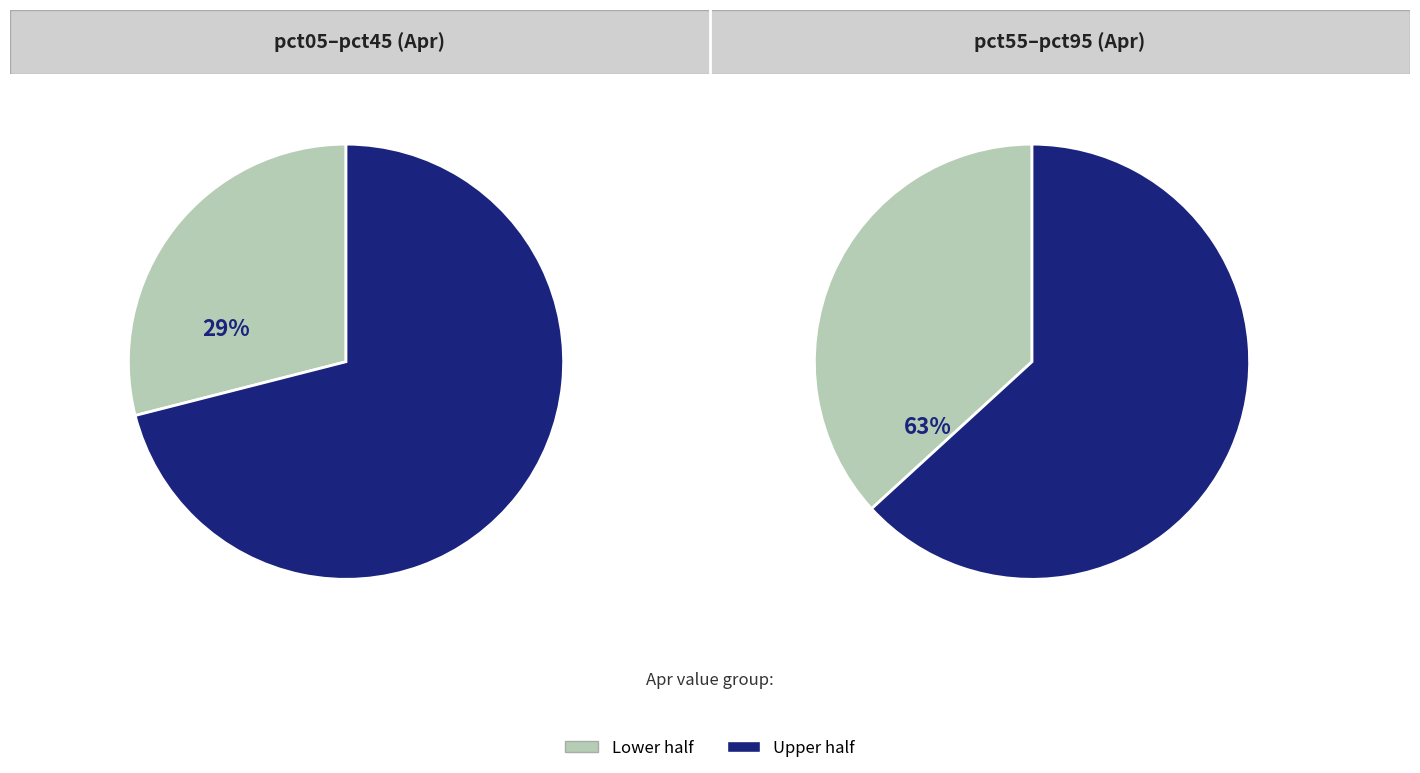

Do pct65 and pct35 together represent more than half of the pie?

No